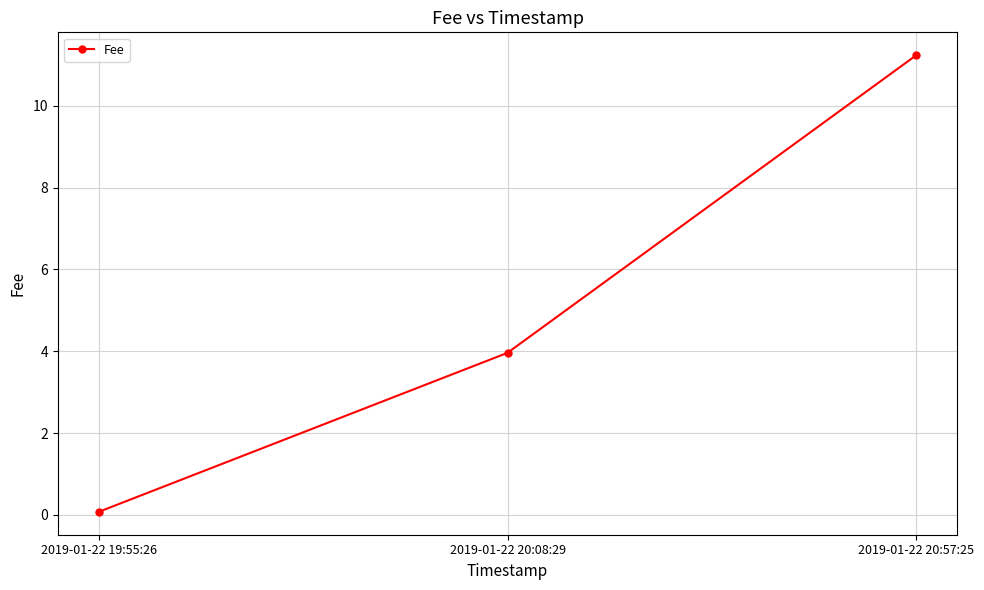

Reading left to right, transcribe all the data shown in this chart.

2019-01-22 19:55:26=0.1	2019-01-22 20:08:29=4.0	2019-01-22 20:57:25=11.2